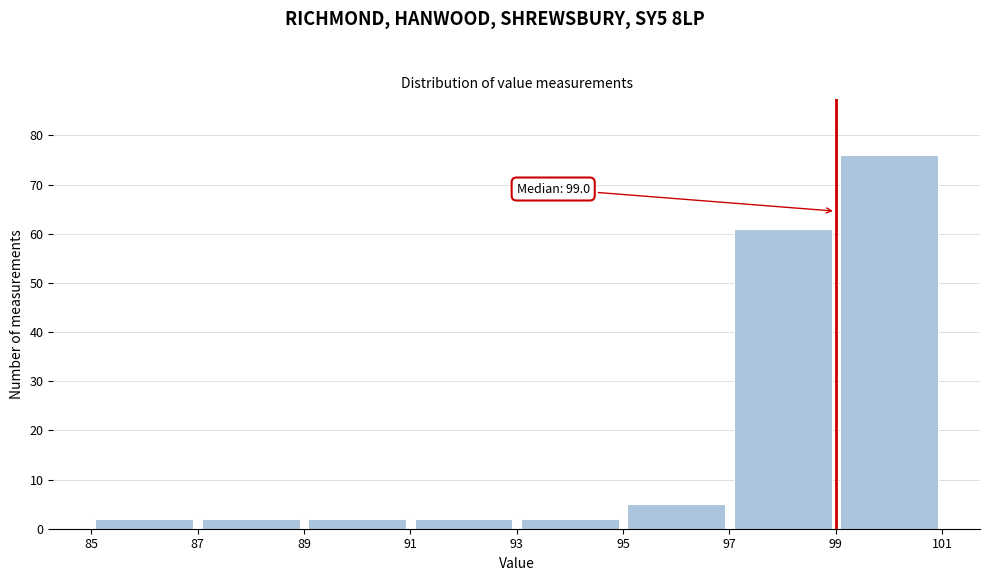

Which range on the x-axis has the tallest bar?

99 to 101